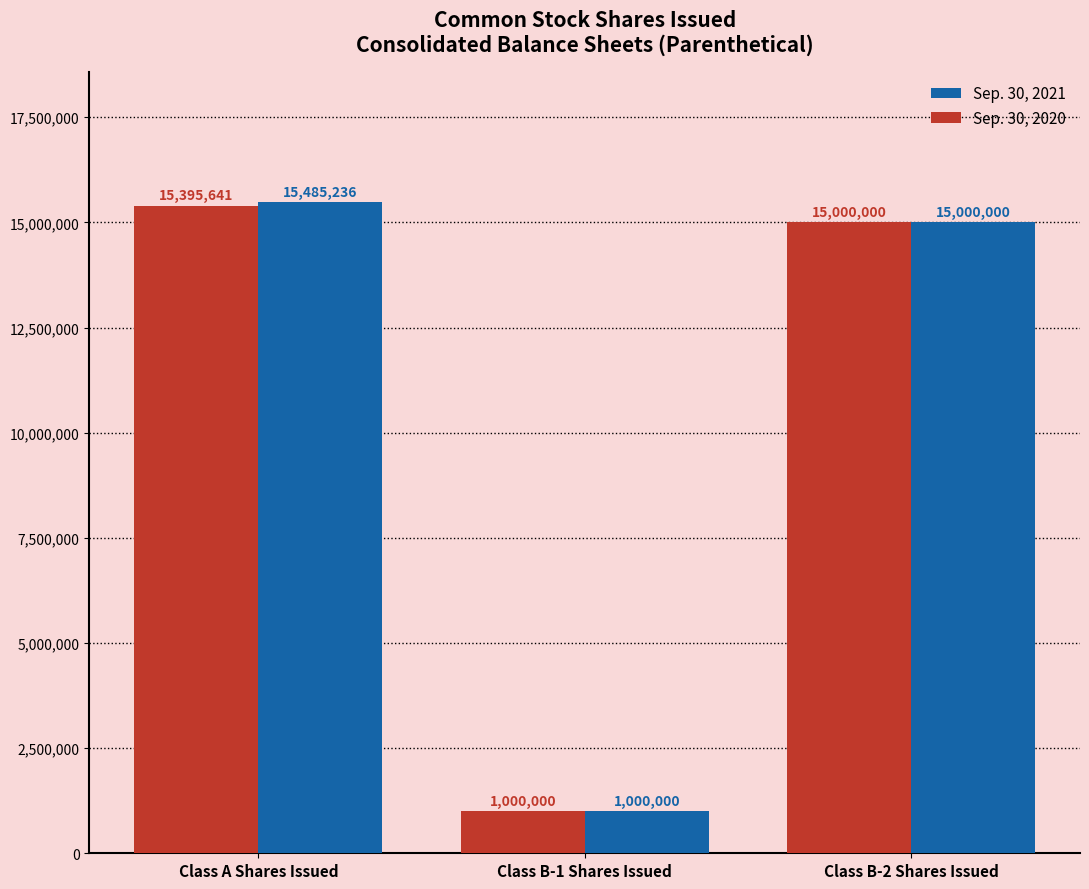

What is the lowest value of the Sep. 30, 2020 series?

1000000